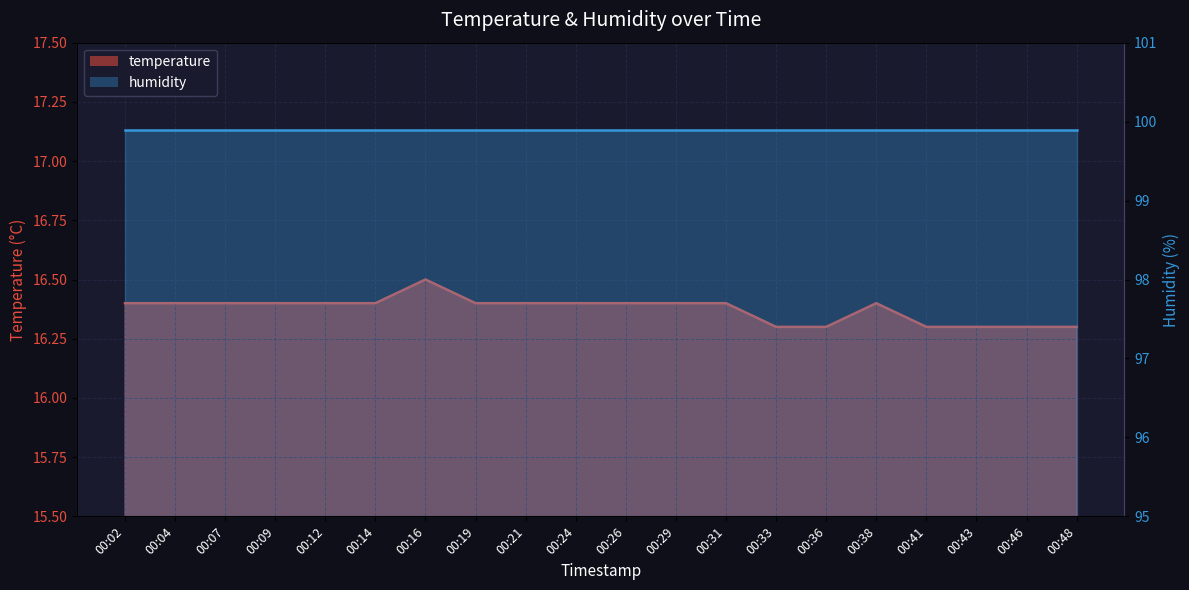

Rank the categories by value from lowest to highest.

00:33, 00:36, 00:41, 00:43, 00:46, 00:48, 00:02, 00:04, 00:07, 00:09, 00:12, 00:14, 00:19, 00:21, 00:24, 00:26, 00:29, 00:31, 00:38, 00:16